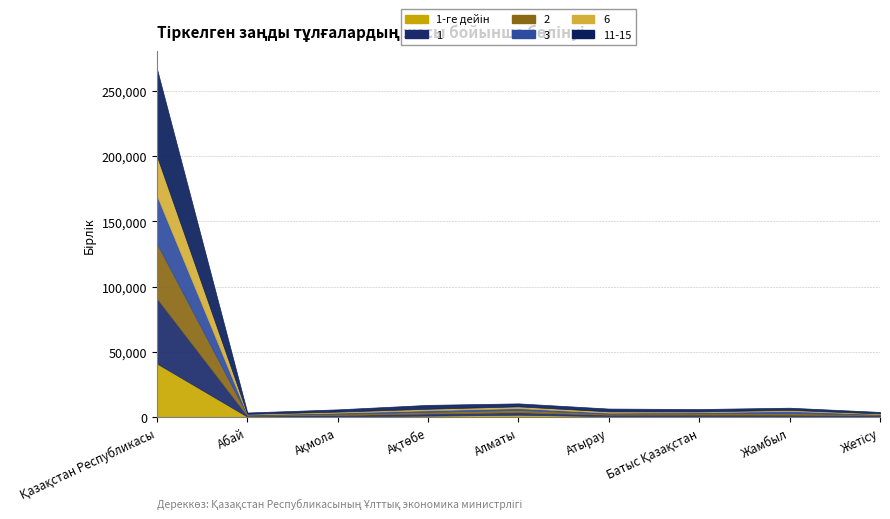

Which has a higher value, Алматы or Жетісу?

Алматы